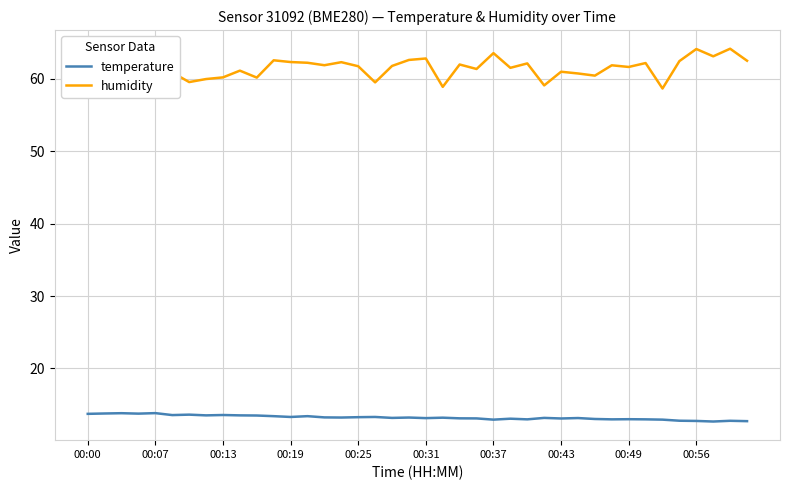

What is the value of the humidity point at the 23rd from the left?

62.0